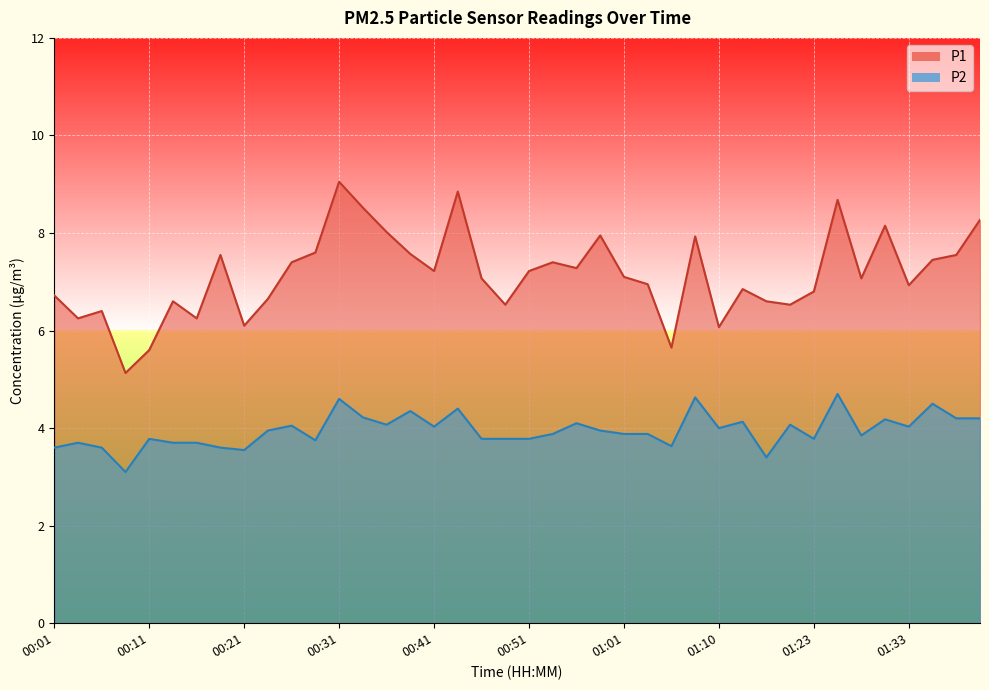

Where is P2 nearest to the value 3?

00:08